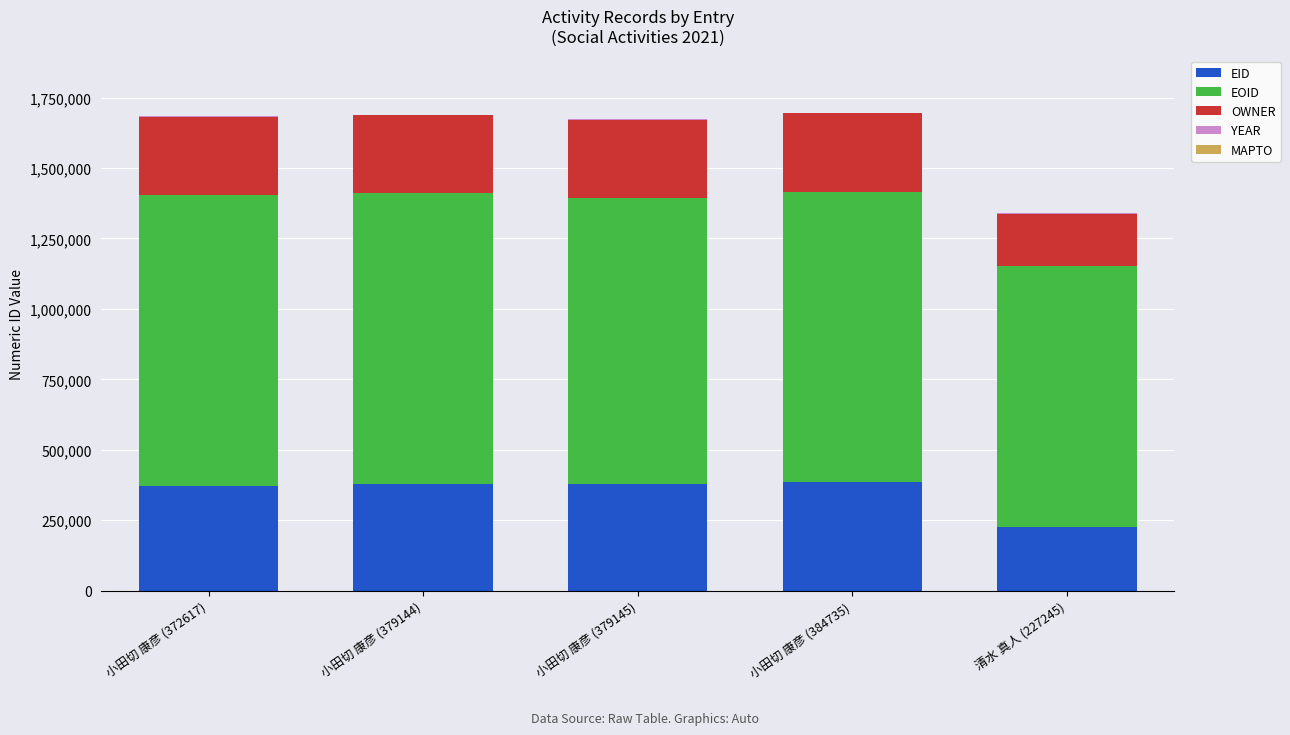

What is the maximum value for EID?

384735